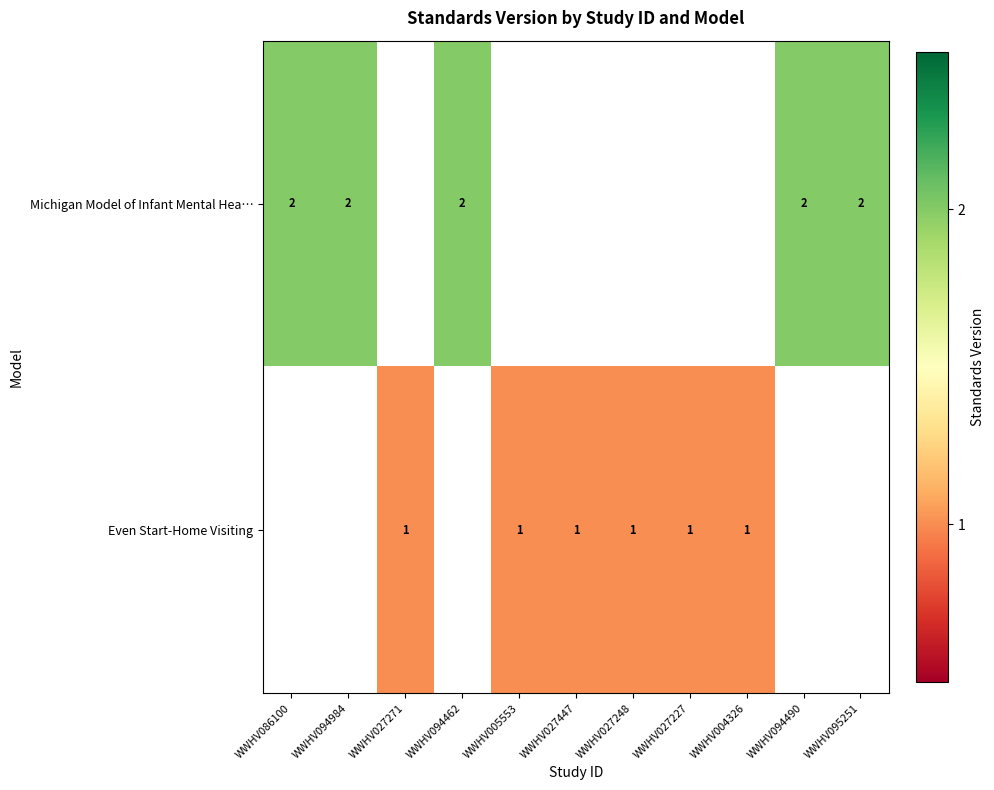

Is the value of Michigan Model of Infant Mental Hea… at WWHV094490 greater than the value of Even Start-Home Visiting at WWHV027248?

Yes